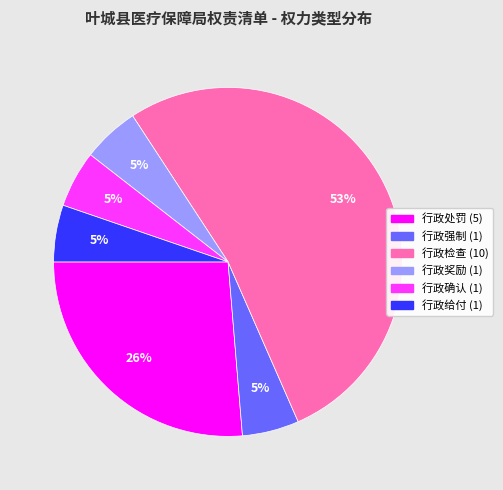

Which category has the biggest portion of the pie?

行政检查